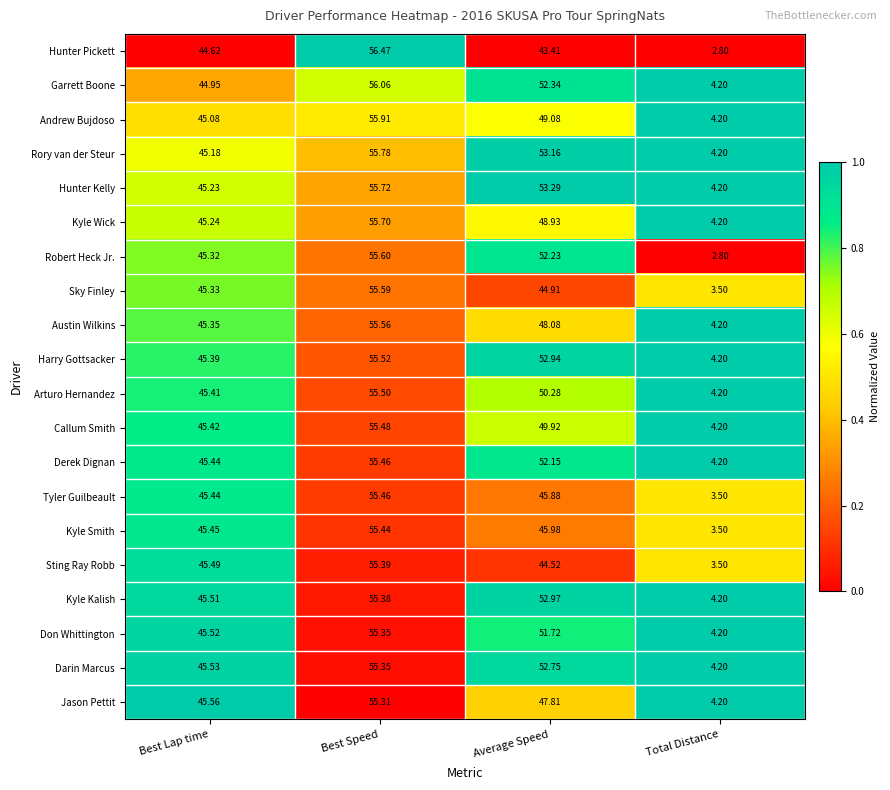

At which category is the sum across all series the highest?

Best Speed